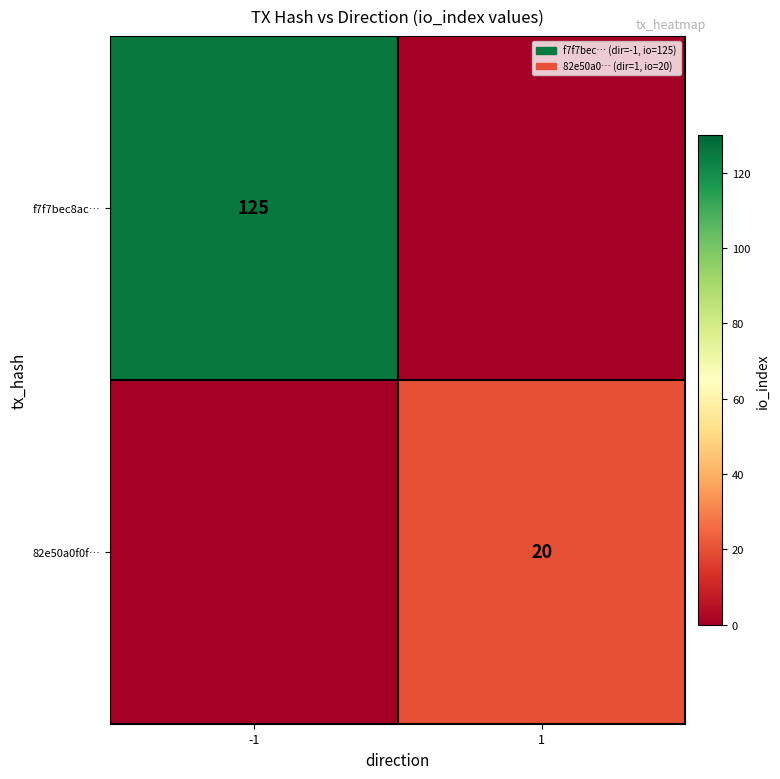

Which has a higher value, 1 or -1?

-1